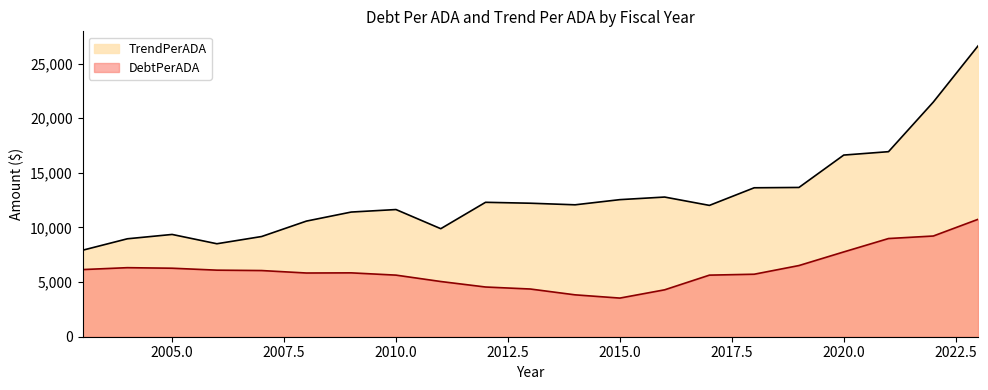

Count the number of categories in the chart.

21